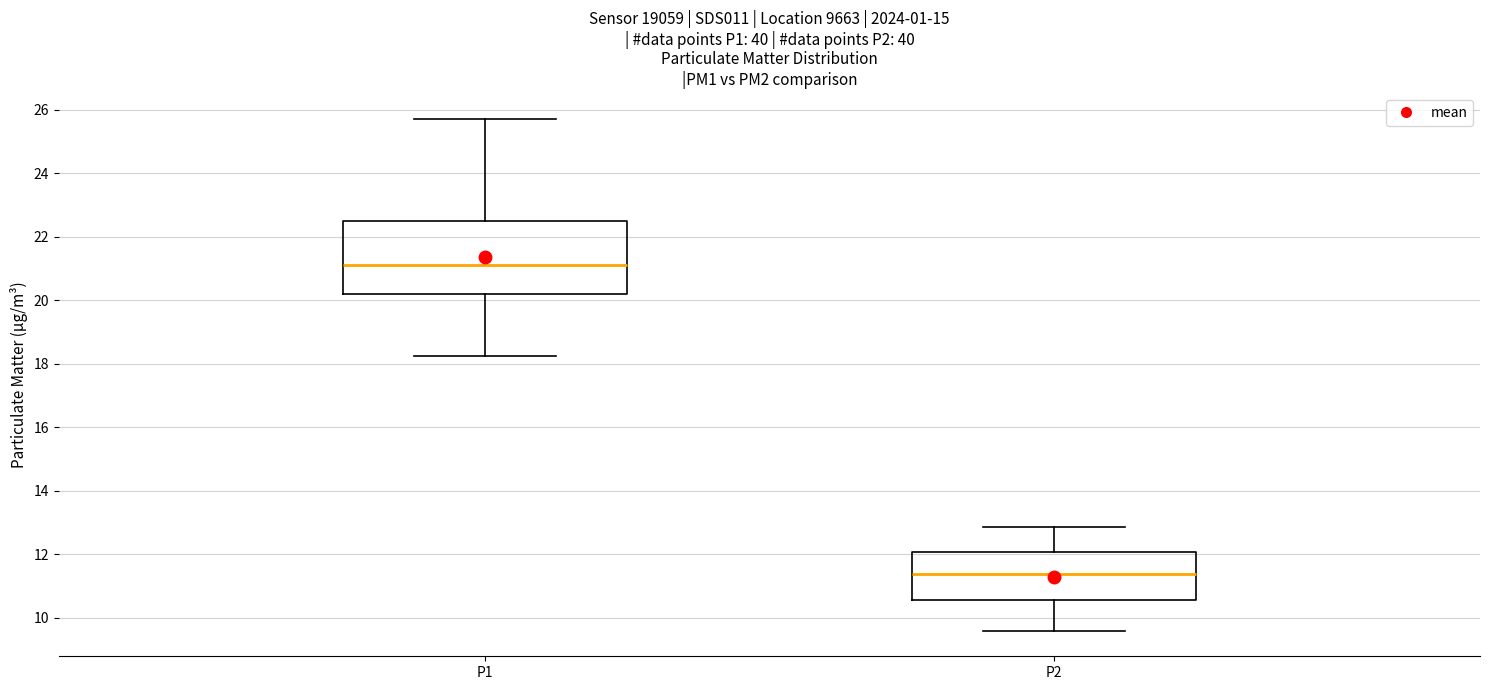

Where does the median line of the box for P1 sit on the y-axis? The values are not printed on the chart, so give them approximately, as read against the axis.

21.2